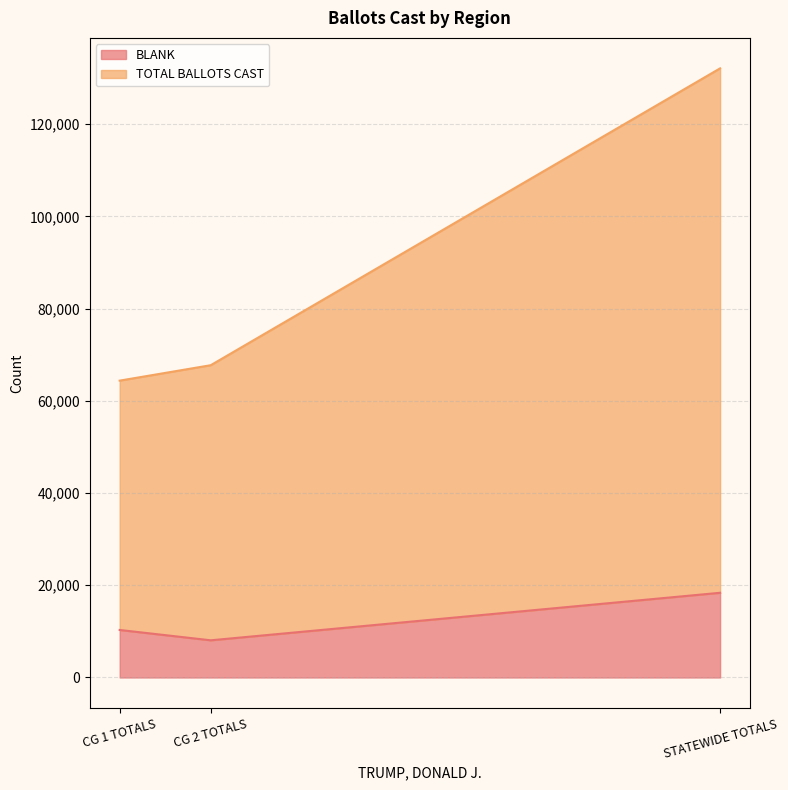

At how many categories does at least one series exceed 68747?

1